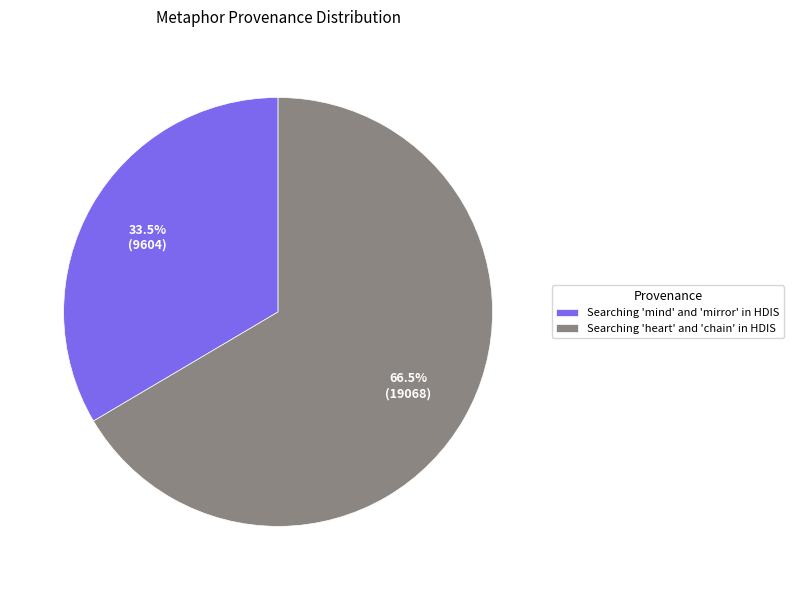

Rank the categories by value from lowest to highest.

Searching 'mind' and 'mirror' in HDIS, Searching 'heart' and 'chain' in HDIS